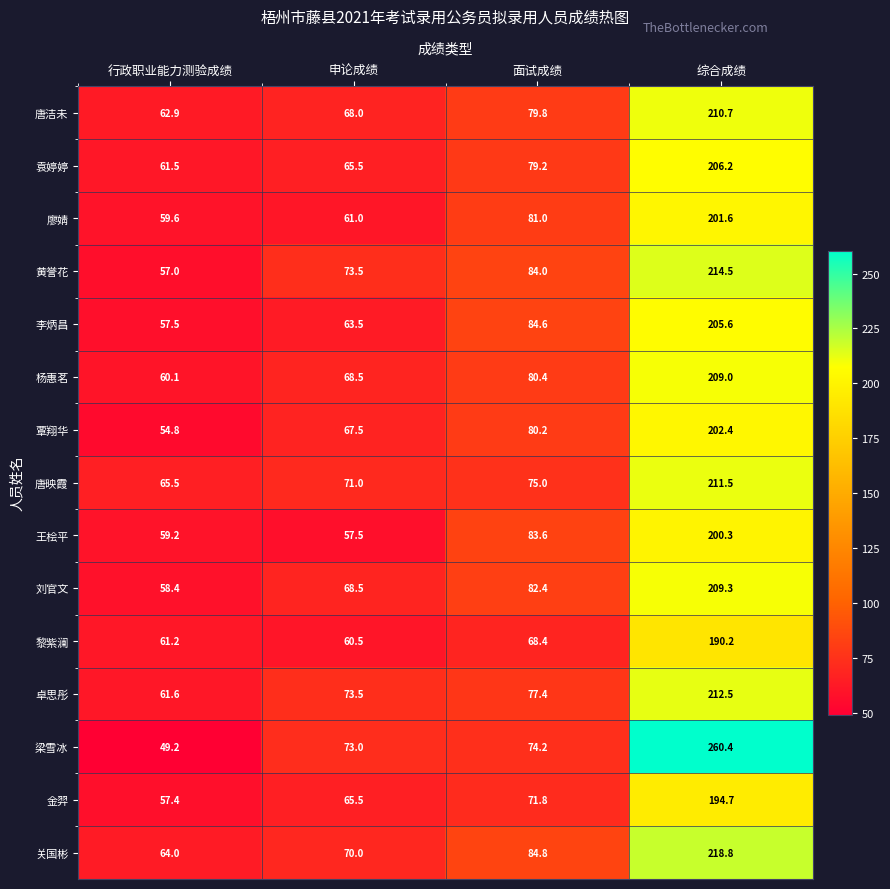

At which label does 梁雪冰 first exceed 74?

面试成绩